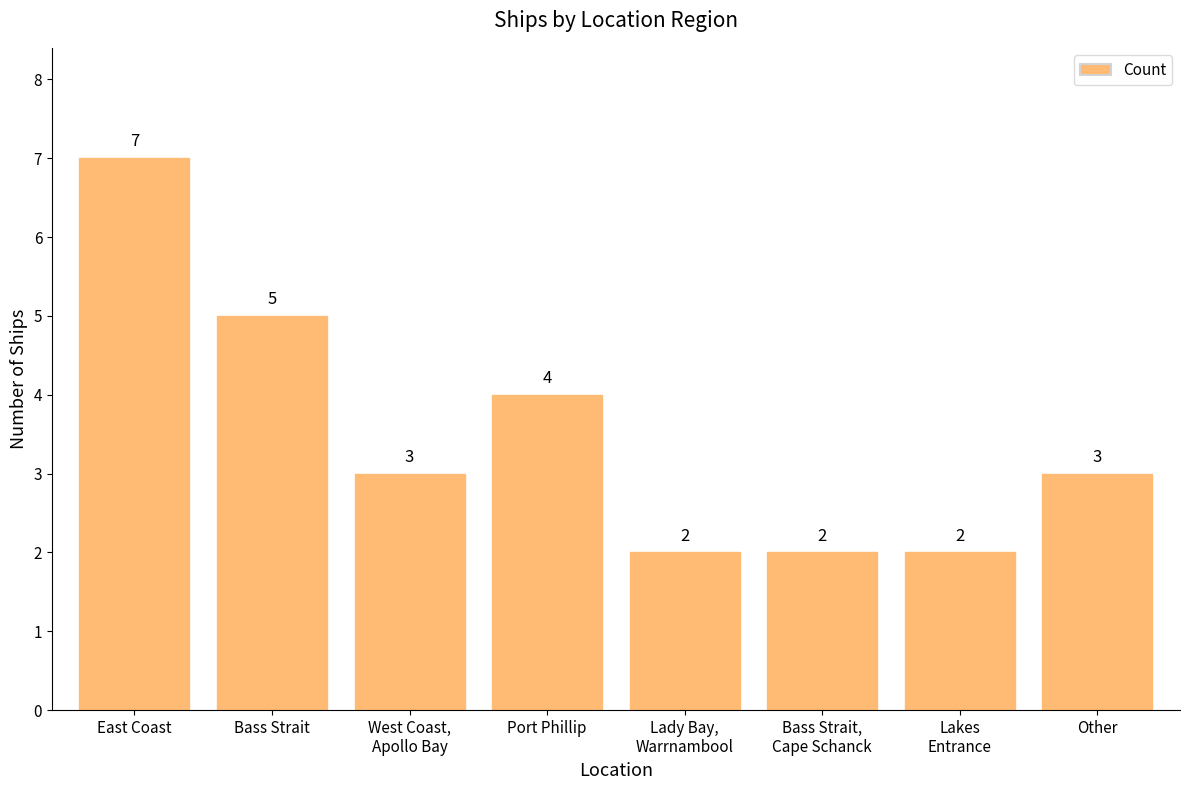

Reading left to right, transcribe all the data shown in this chart.

East Coast=7	Bass Strait=5	West Coast,
Apollo Bay=3	Port Phillip=4	Lady Bay,
Warrnambool=2	Bass Strait,
Cape Schanck=2	Lakes
Entrance=2	Other=3